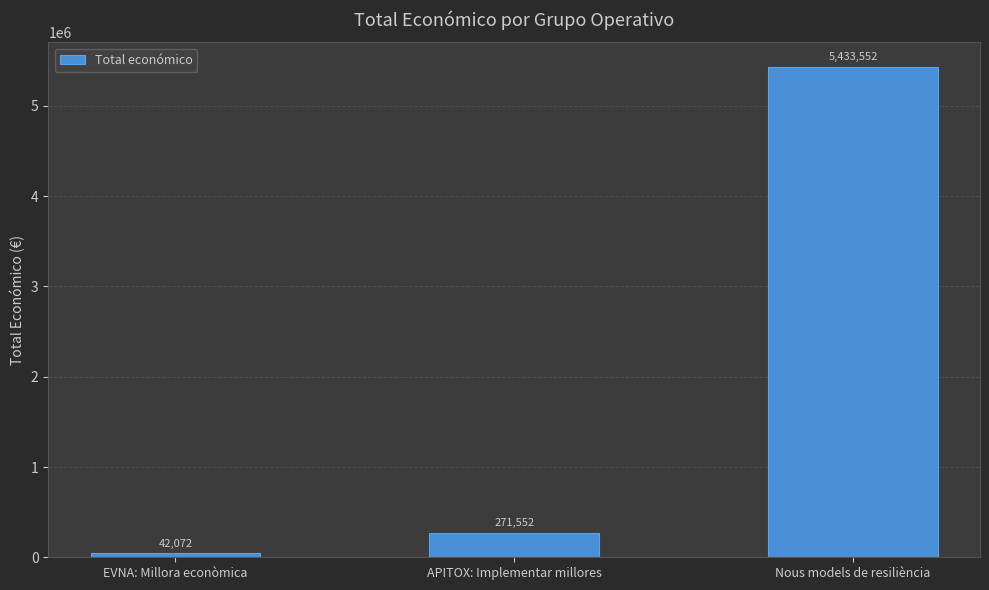

What is the label of the 3rd bar from the right?

EVNA: Millora econòmica